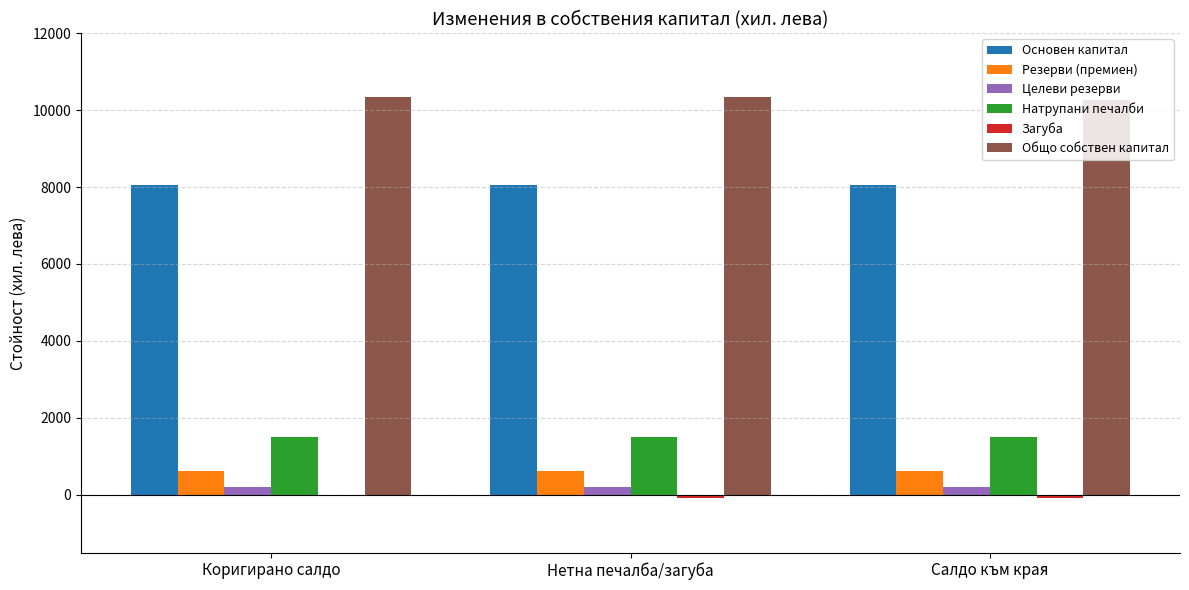

The value of Общо собствен капитал at Салдо към края is 10268. True or false?

True